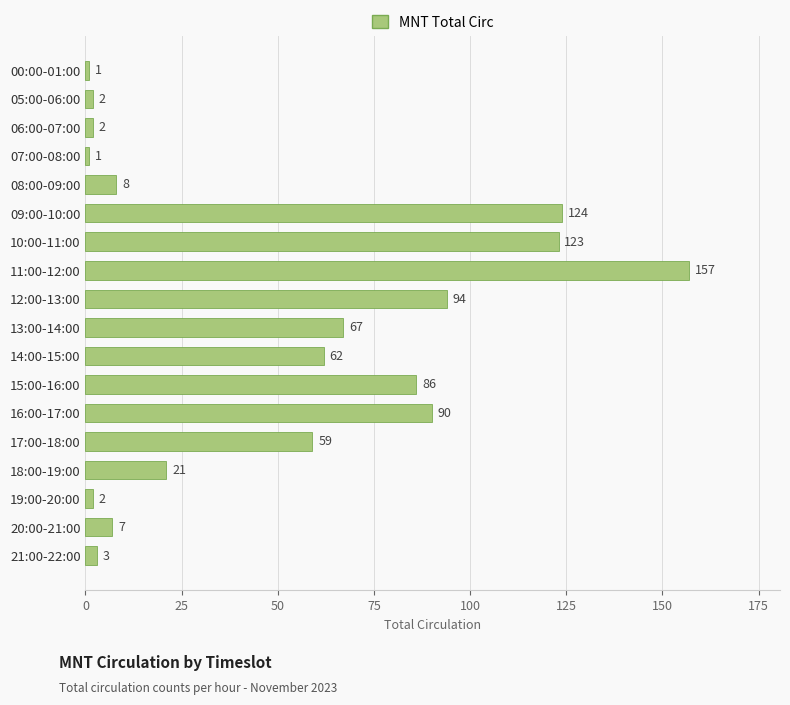

Which label corresponds to the largest value in the chart?

11:00-12:00